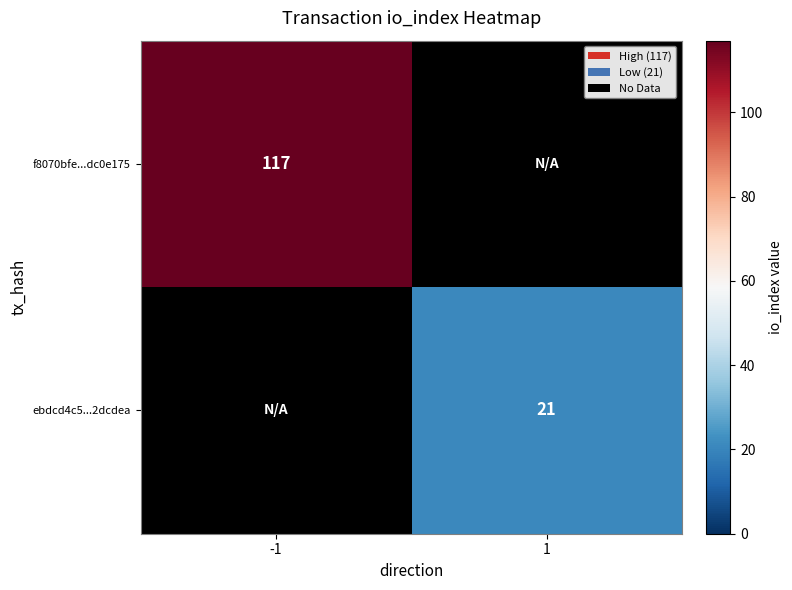

Is the value of ebdcd4c5...2dcdea at -1 greater than the value of f8070bfe...dc0e175 at 1?

No